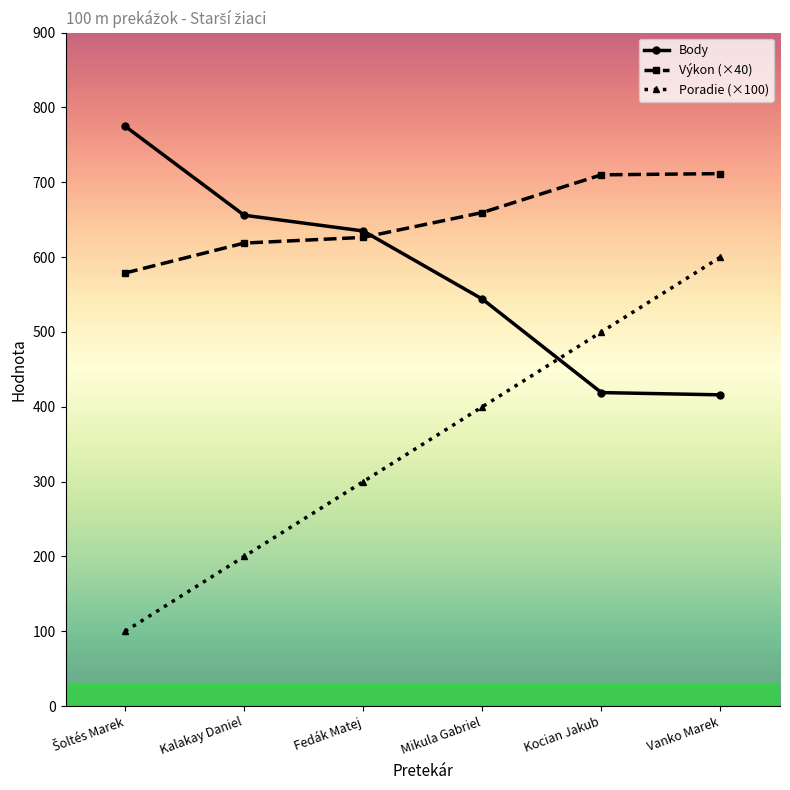

Which series has the largest total across all categories?

Výkon (×40)